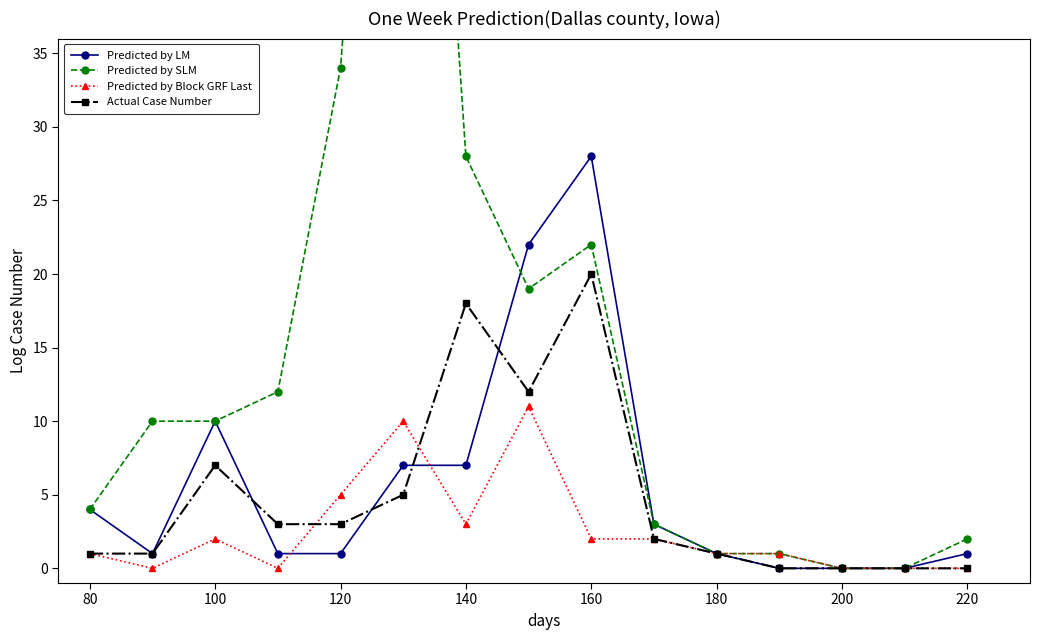

What is the maximum value shown in the chart?

91